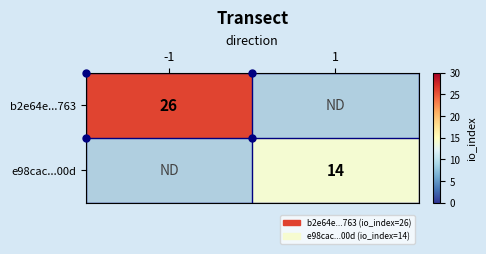

What is the minimum value shown in the chart?

14.0